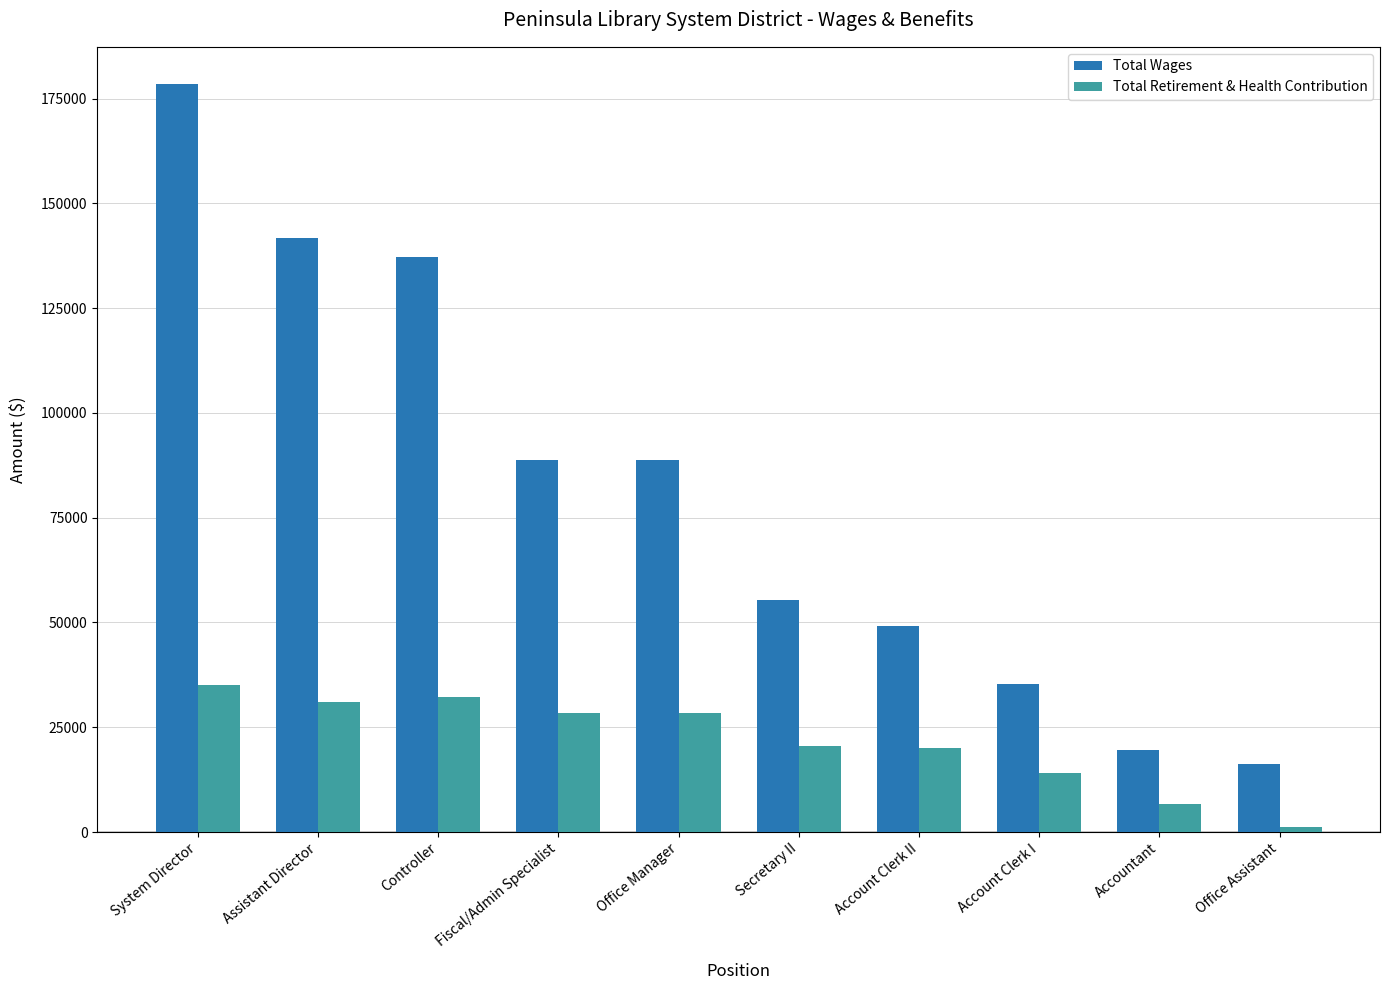

What is the highest value of the Total Retirement & Health Contribution series?

35194